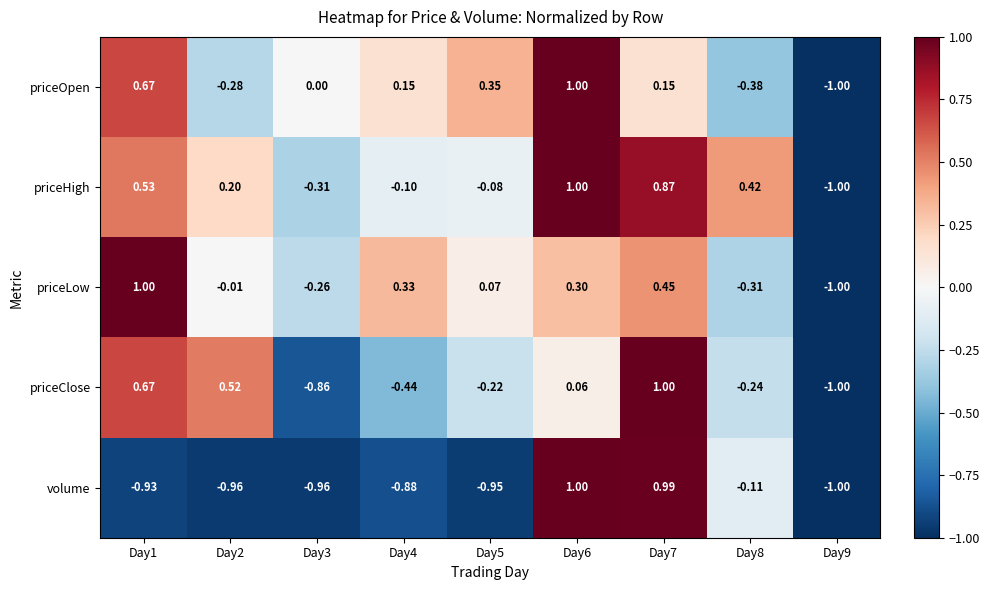

At Day2, list the series in order from largest to smallest.

priceClose, priceHigh, priceLow, priceOpen, volume